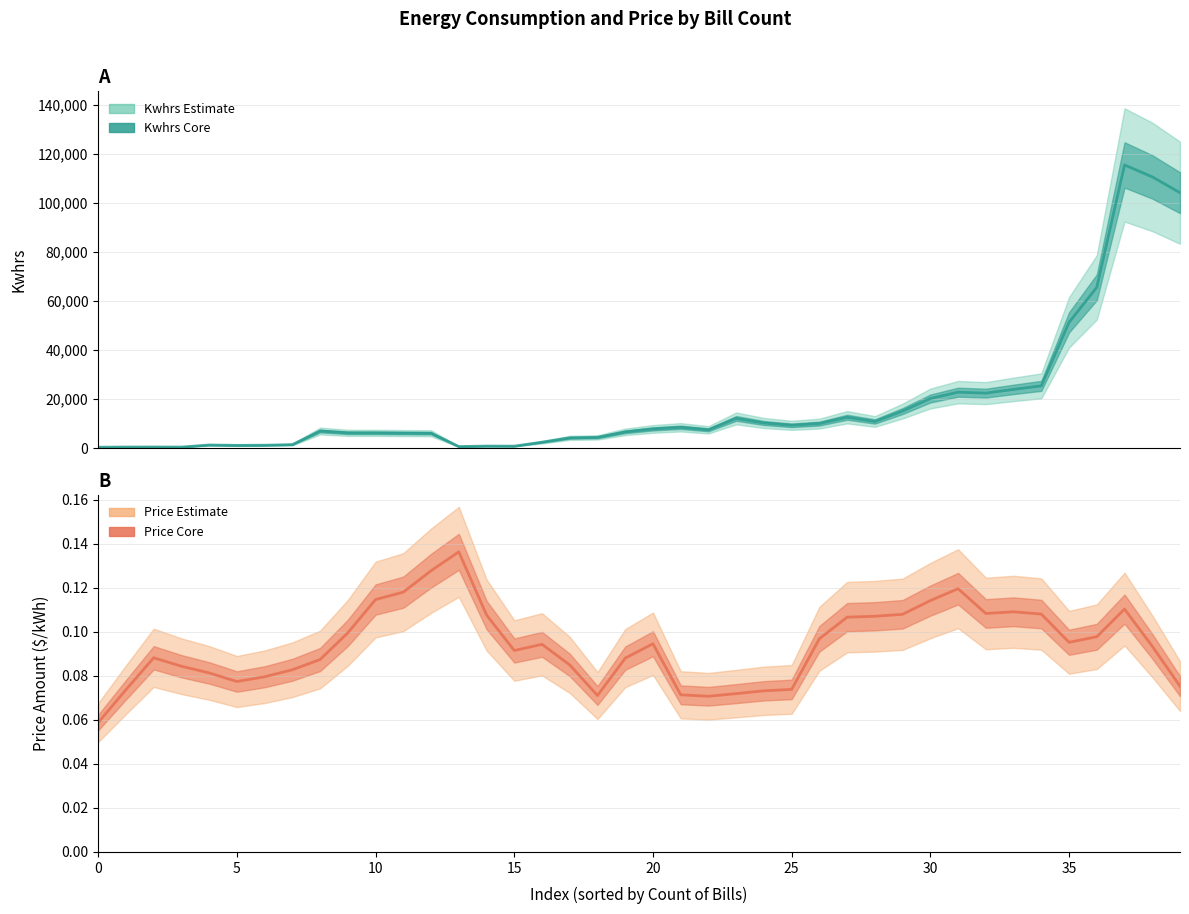

Between 23 and 20, which is larger?

23